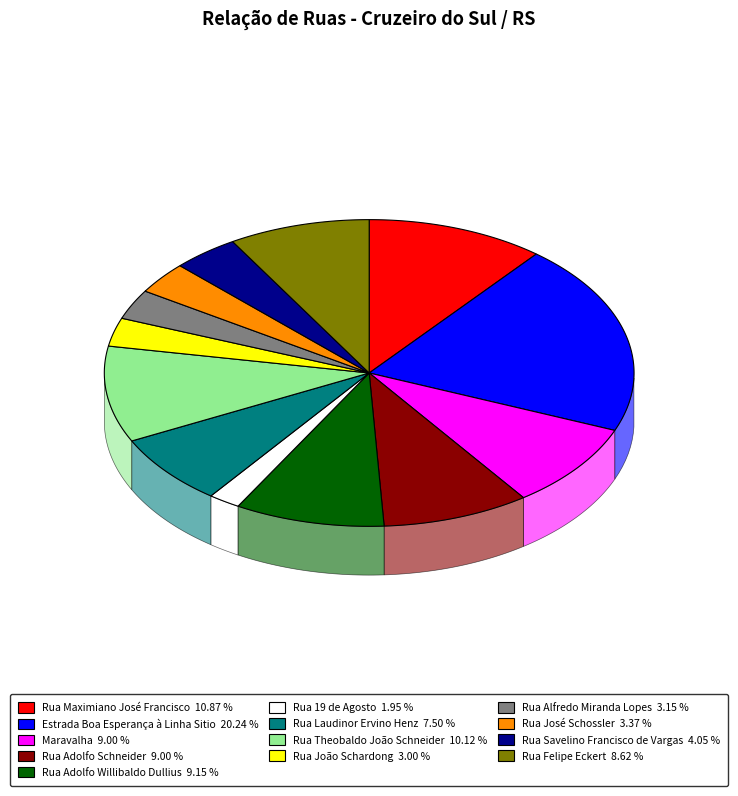

Does Rua Alfredo Miranda Lopes represent more than half of the total?

No